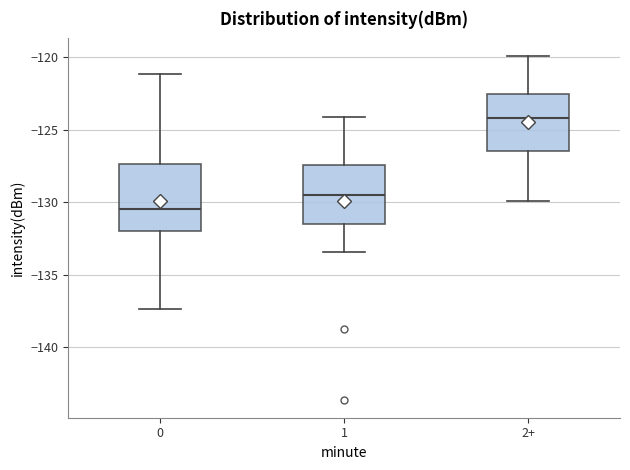

Reading left to right, read every box against the y-axis: the position of its median line, the range the box covers, and the ends of its whiskers. The values are not printed on the chart, so give them approximately, as read against the axis.

0: median -130.5, box -132.0 to -127.5, whiskers -137.5 to -121.0
1: median -129.5, box -131.5 to -127.5, whiskers -133.5 to -124.0
2+: median -124.0, box -126.5 to -122.5, whiskers -130.0 to -120.0